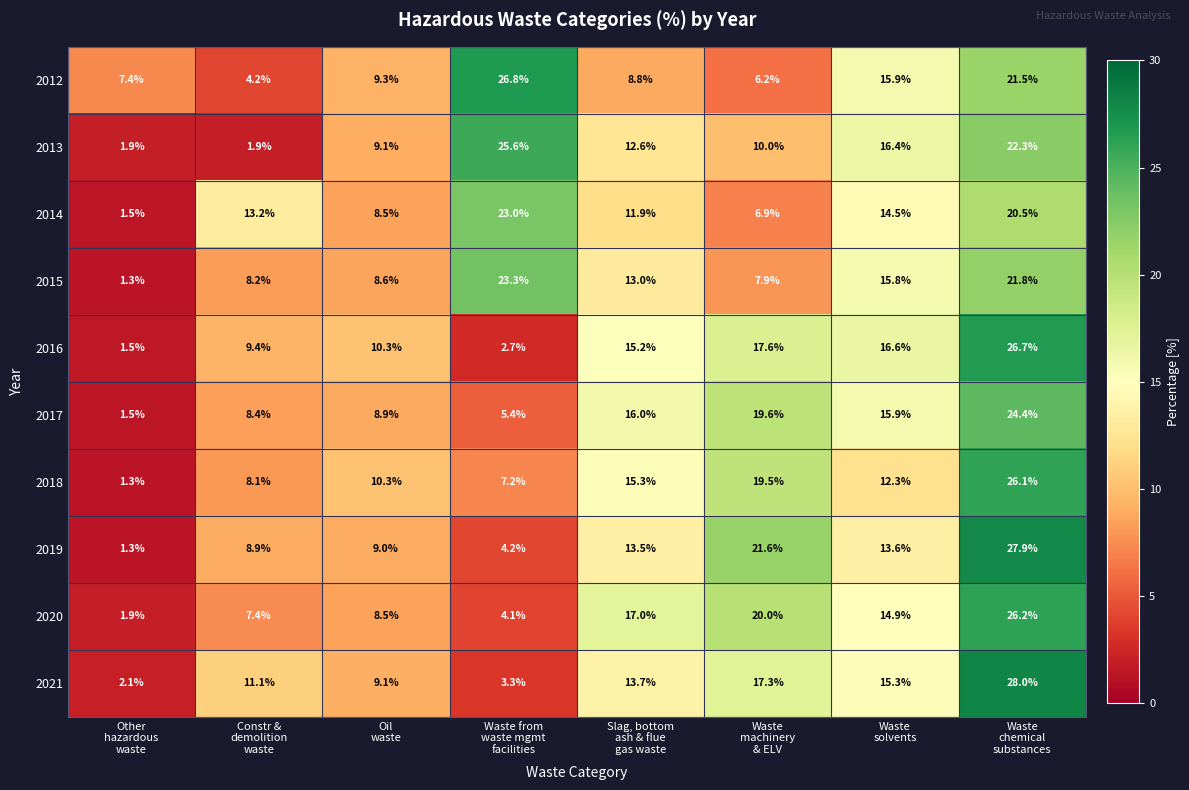

List the series in order of their peak value, lowest first.

2014, 2015, 2017, 2013, 2018, 2020, 2016, 2012, 2019, 2021